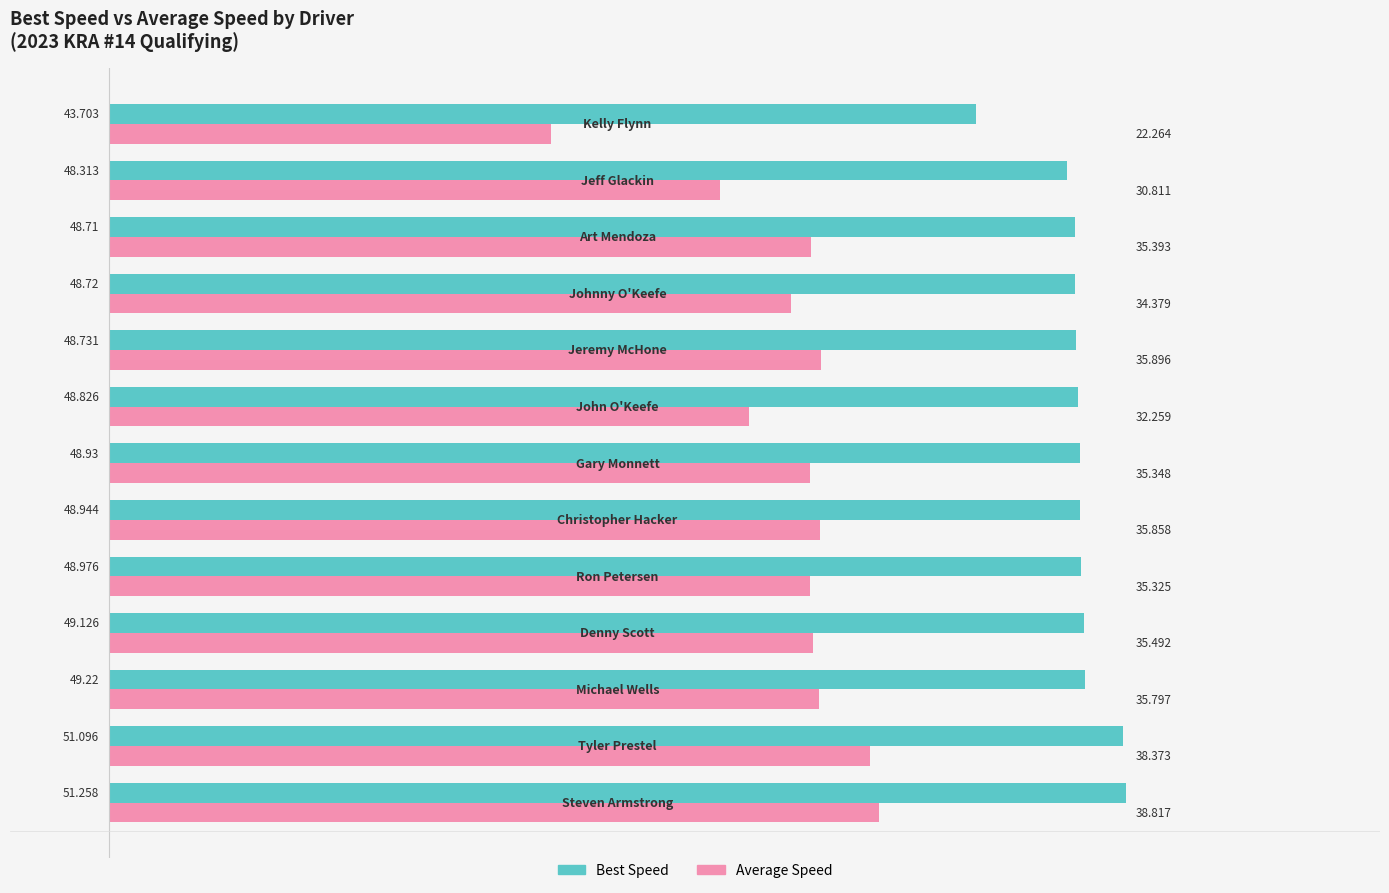

How many values in the Average Speed series are below 35?

4